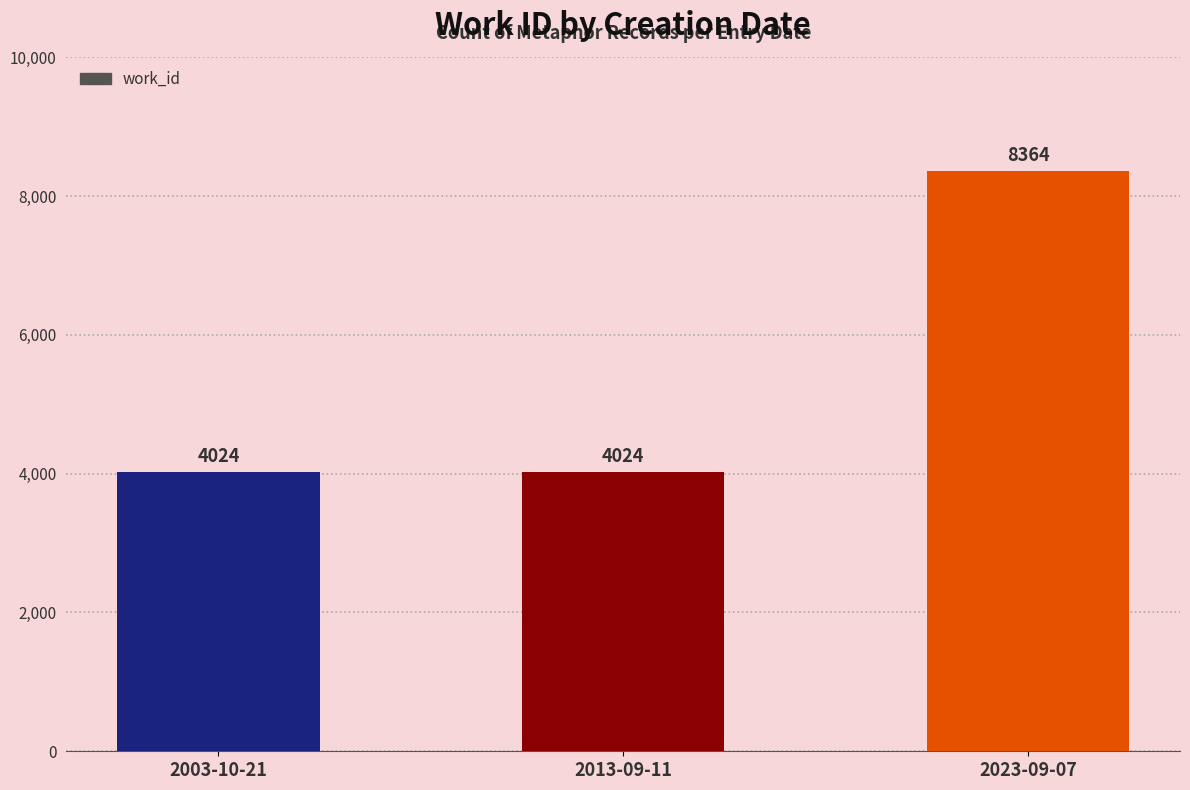

How many distinct data groups are displayed?

1